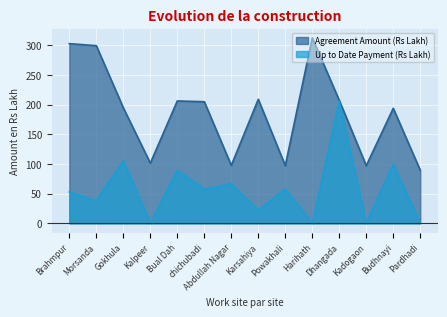

What is the spread (max minus min) of values at Powakhali?

39.4